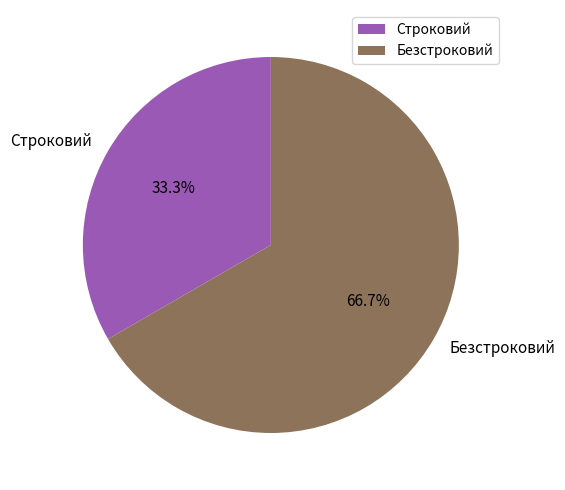

What is the ratio of the value at Строковий to the value at Безстроковий?

0.5